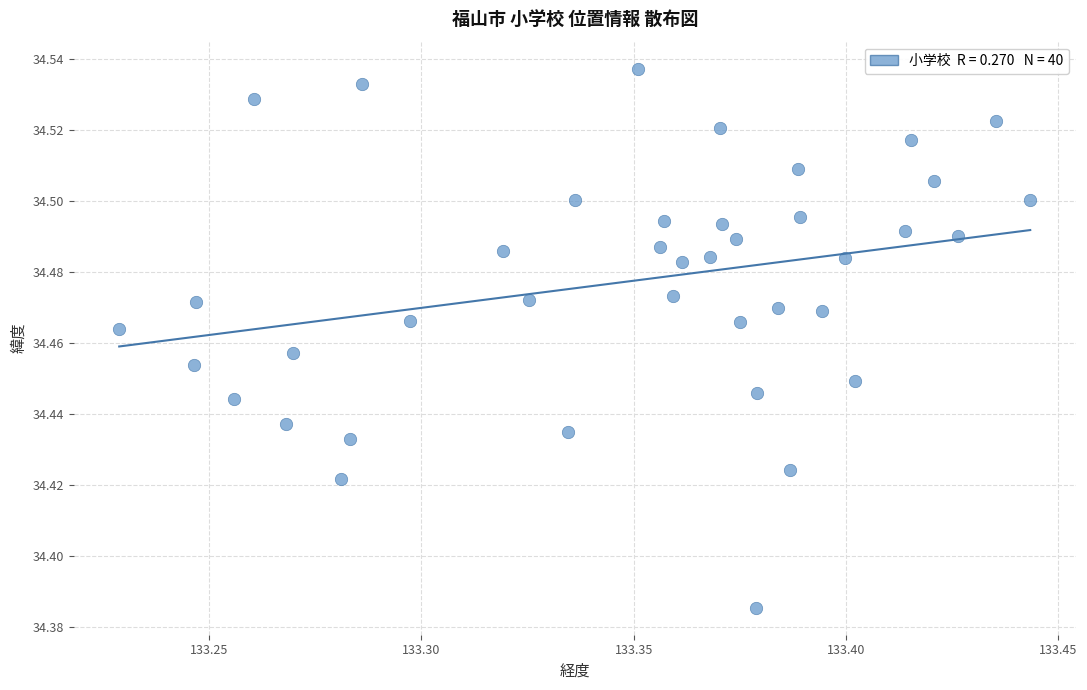

How many points are shown in the scatter plot?

40